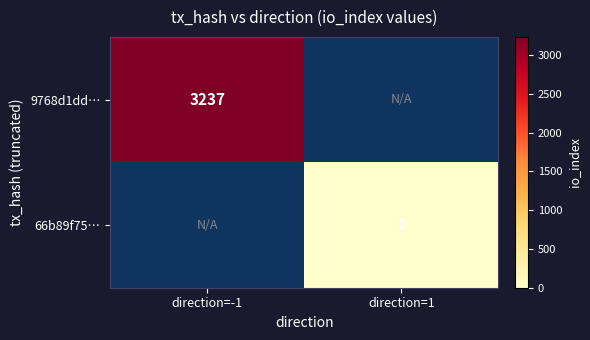

Is it true that 9768d1dd… equals 3237 at direction=-1?

True